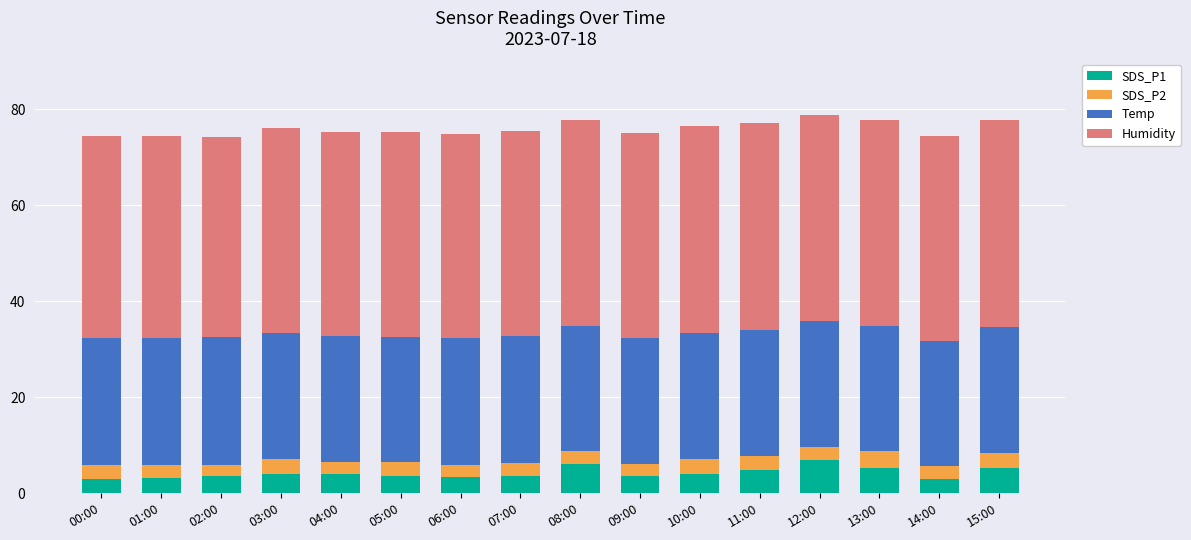

What is the maximum value for SDS_P1?

6.9